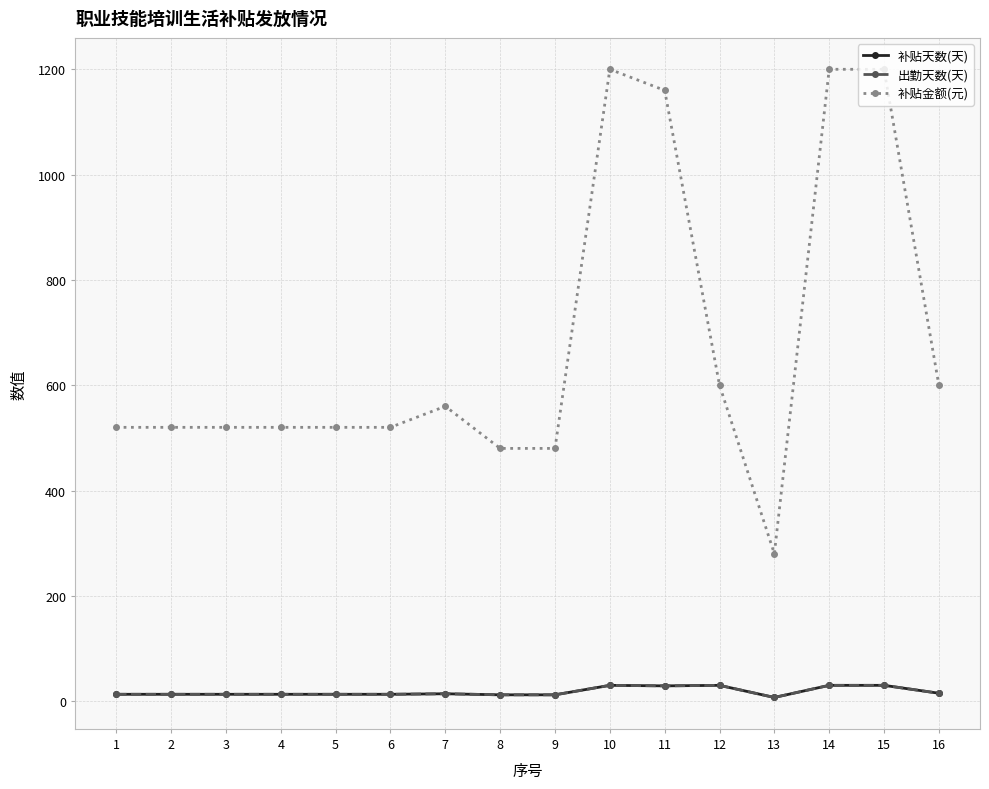

How many lines are shown in the chart?

3